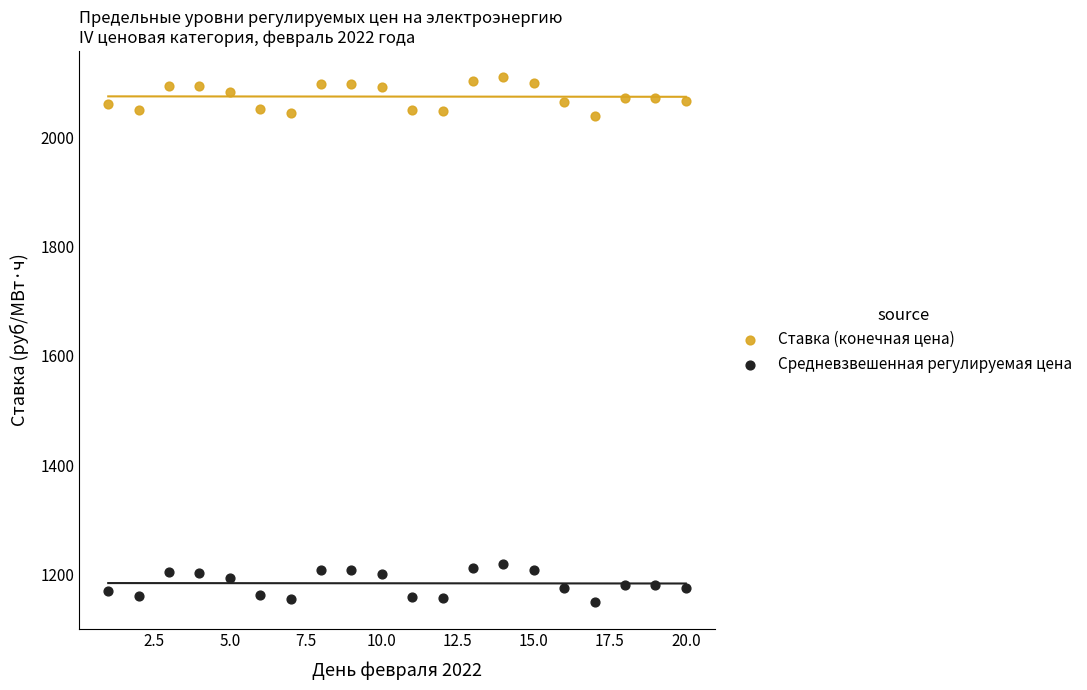

Across all data points, what is the range of Y values (max minus min)?

960.9